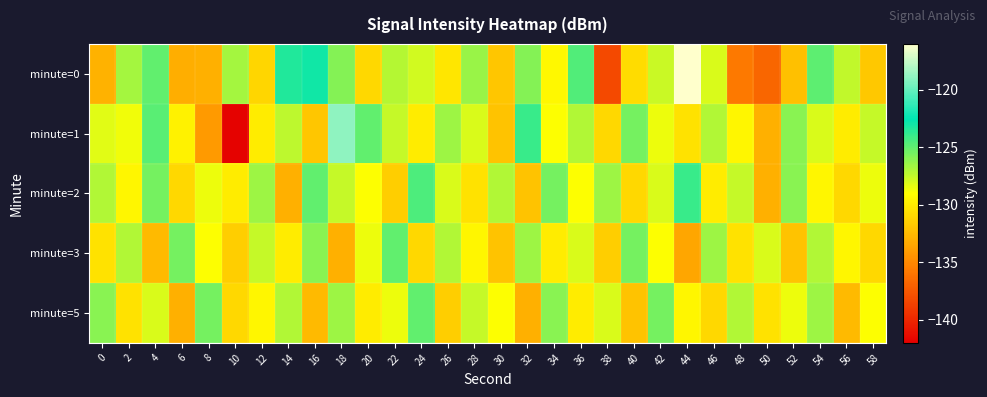

Which label corresponds to the smallest value in the chart?

10